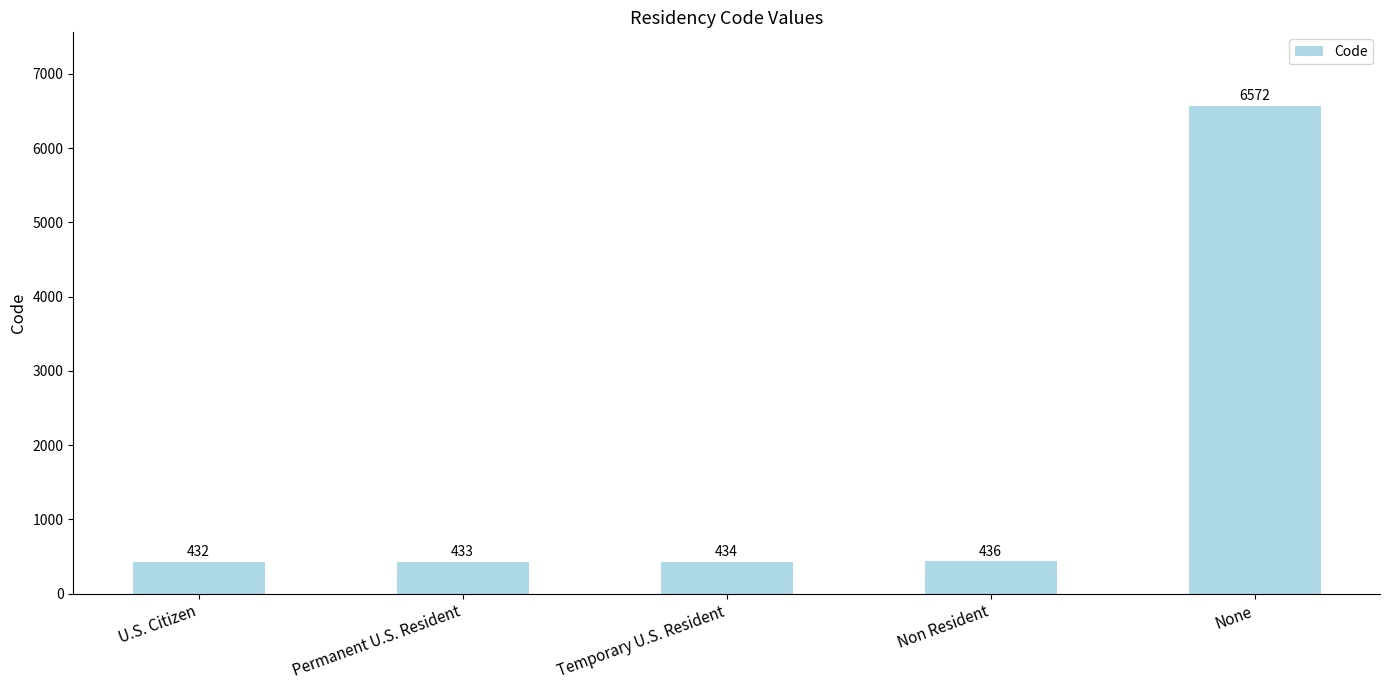

Is it true that the value at Temporary U.S. Resident is 434?

True